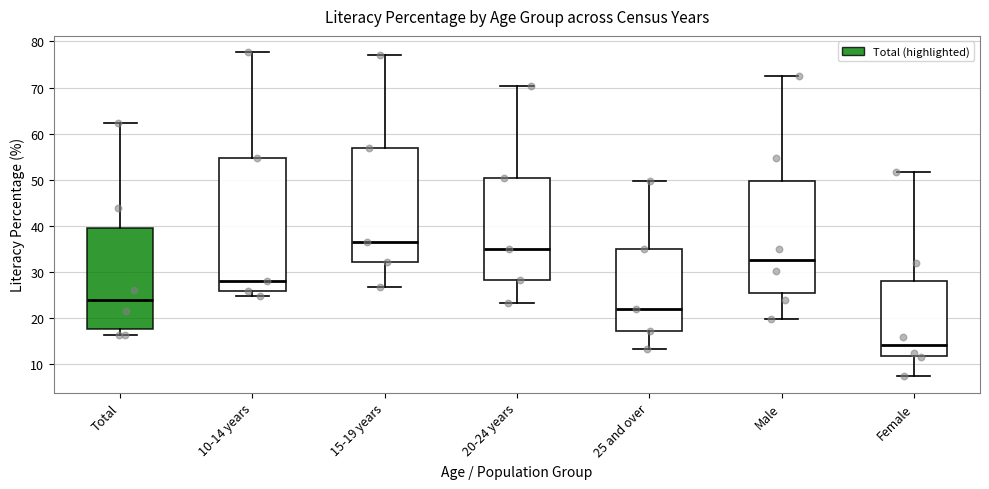

Which box is the tallest, from its lower edge to its upper edge?

10-14 years